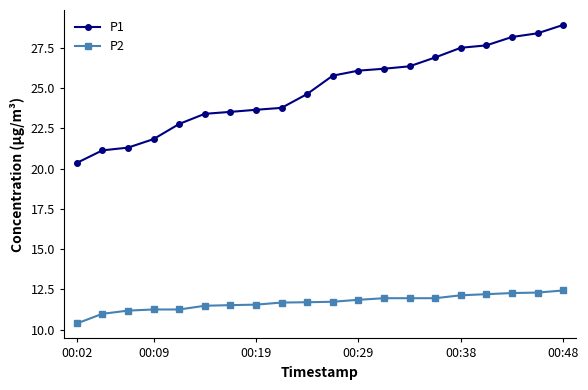

True or false: P2 and P1 cross at least once.

False